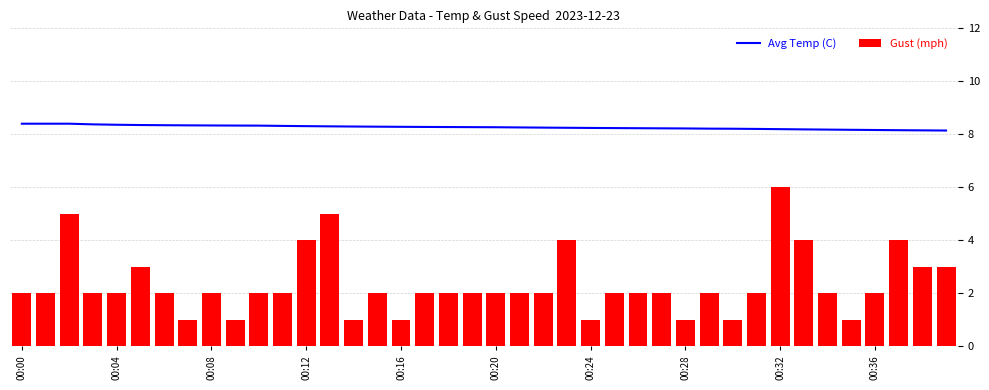

What is the value of the Avg Temp (C) bar at the 9th from the left?

8.3